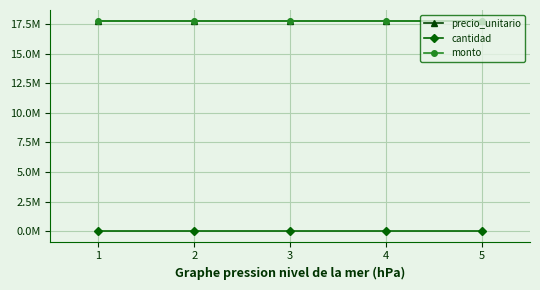

What is the value of the precio_unitario point at the 3rd from the left?

17820000